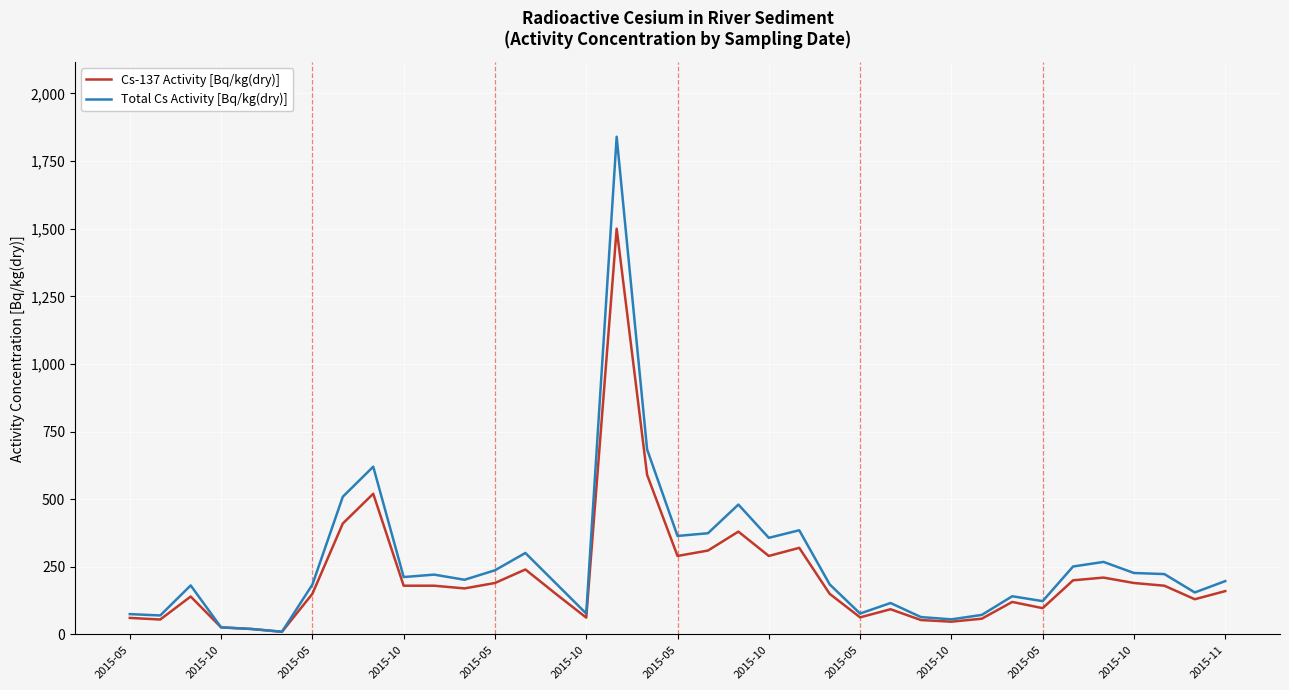

What is the difference between the second highest and second lowest values in the Total Cs Activity [Bq/kg(dry)] series?

664.0